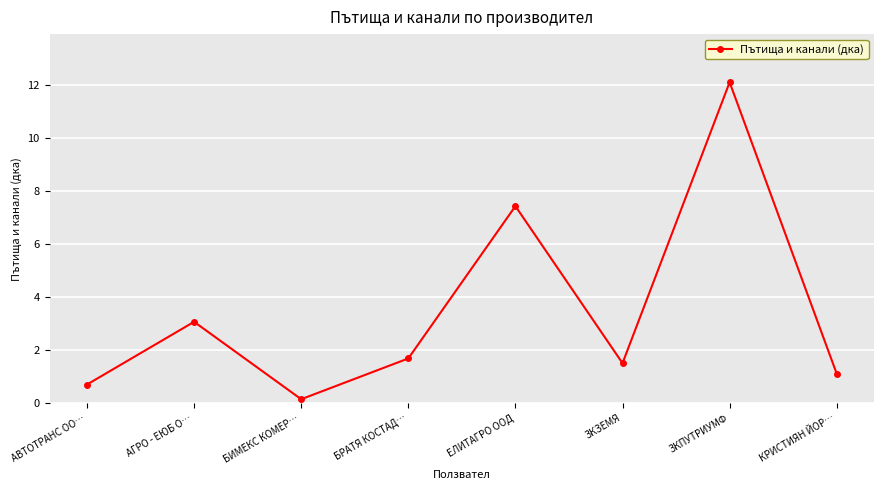

What is the value of the 3rd point from the left?

0.2